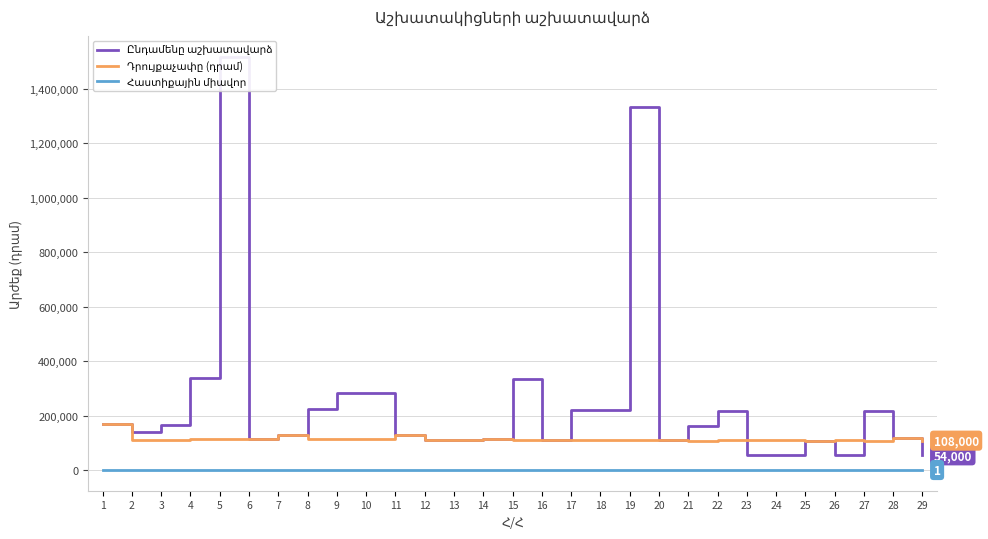

True or false: Հաստիքային միավոր and Ընդամենը աշխատավարձ intersect in this chart.

False